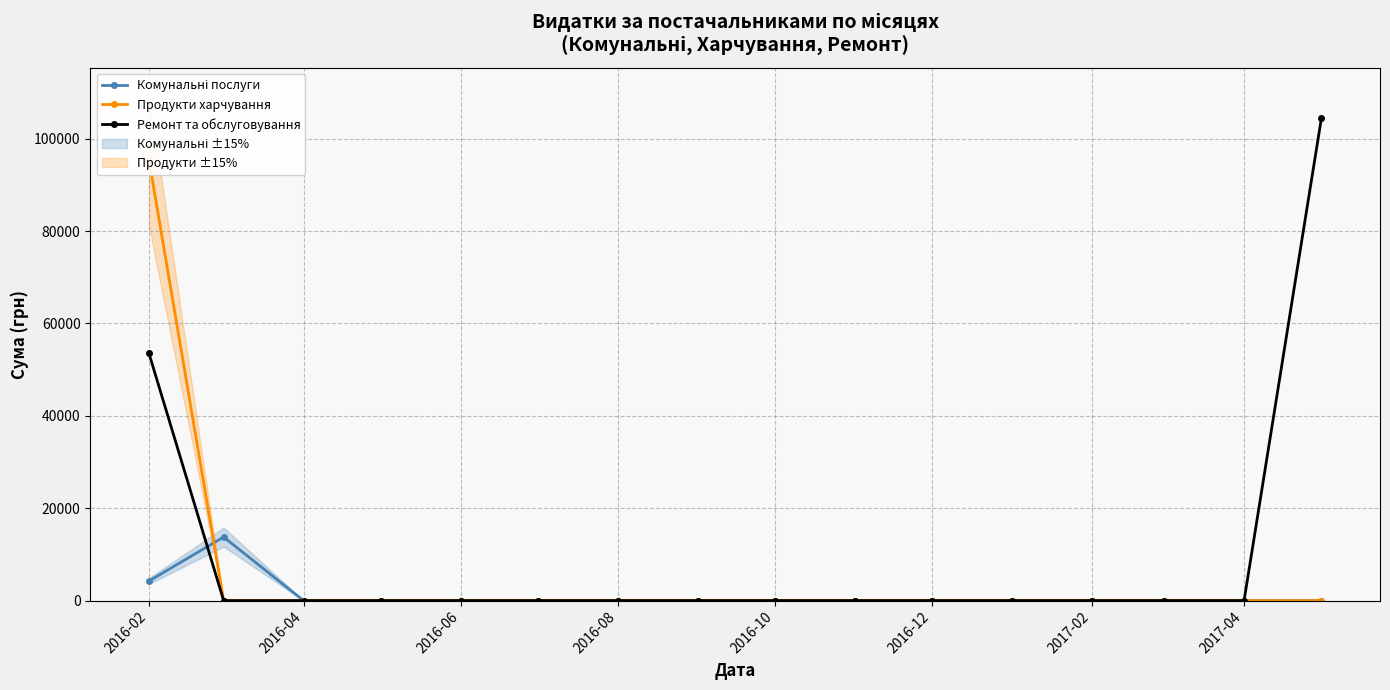

Which series has the largest total across all categories?

Ремонт та обслуговування